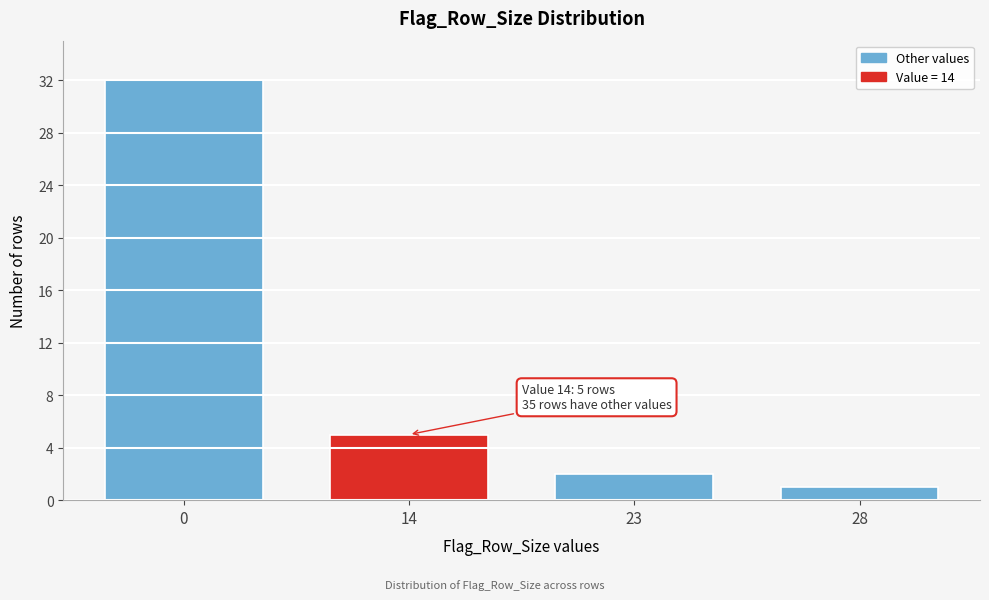

Reading left to right, extract all data points from this chart.

32	5	2	1